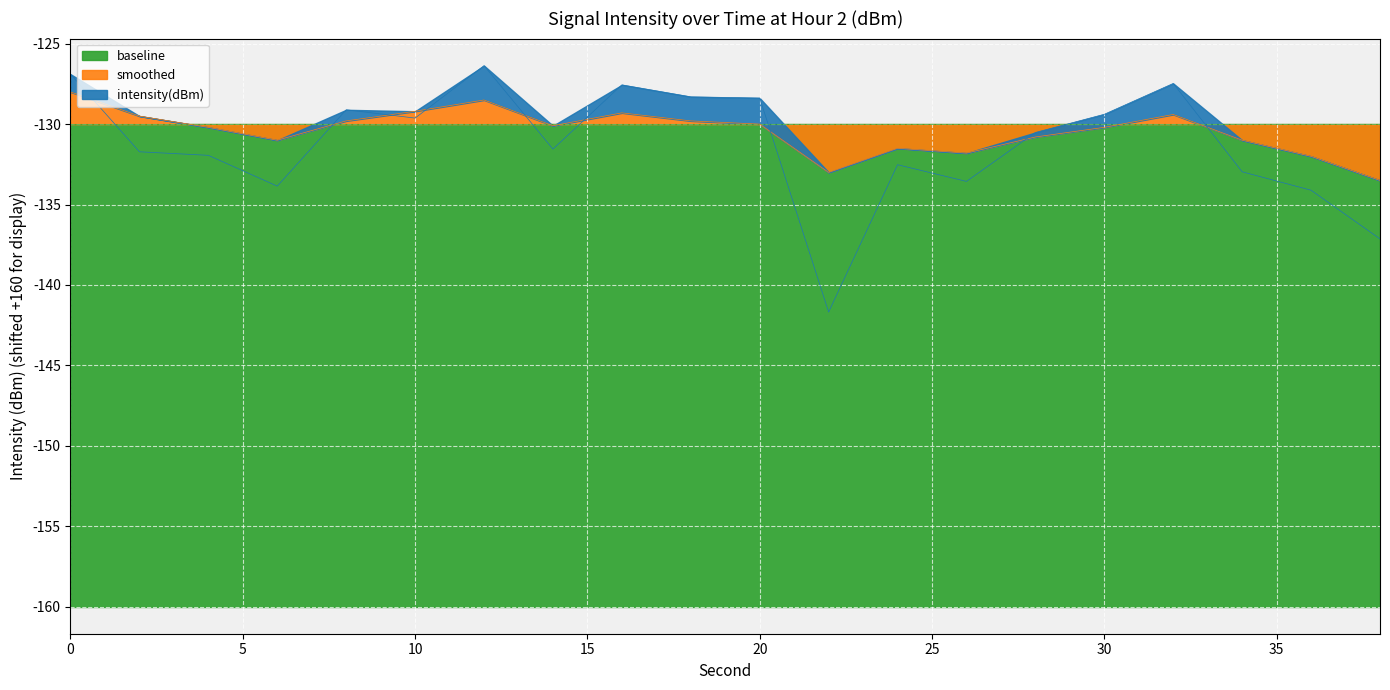

True or false: intensity(dBm) has more than 0 interior local peaks.

True